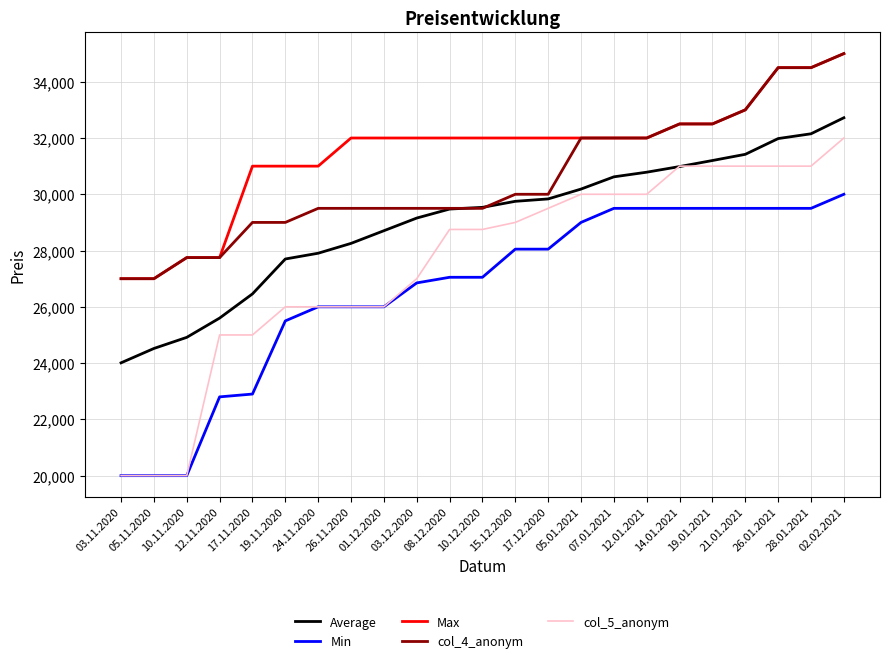

What is the spread (max minus min) of values at 12.01.2021?

2500